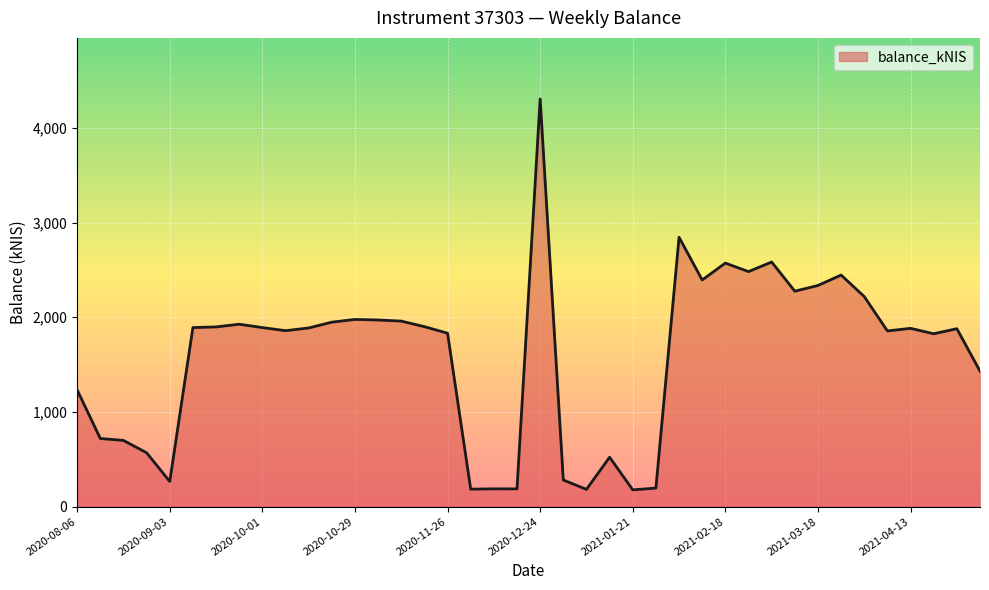

What is the minimum value shown in the chart?

177.1